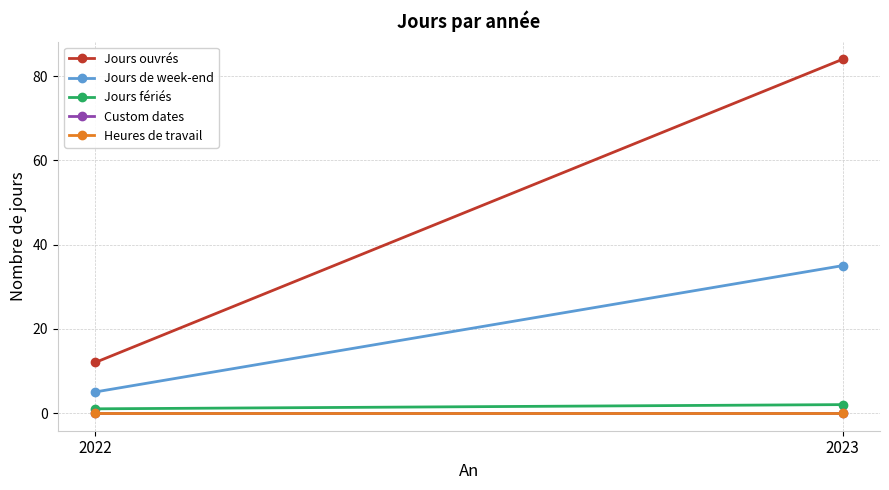

Count the Jours fériés values in the range 1 to 2.

2